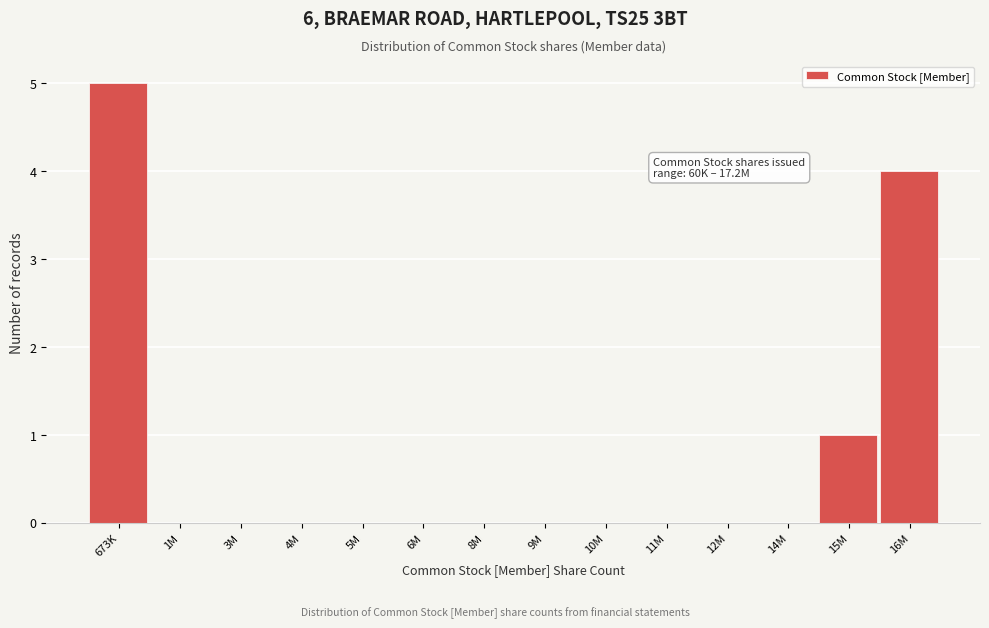

Reading left to right, what are all the values shown in this chart?

673K=5	1M=0	3M=0	4M=0	5M=0	6M=0	8M=0	9M=0	10M=0	11M=0	12M=0	14M=0	15M=1	16M=4